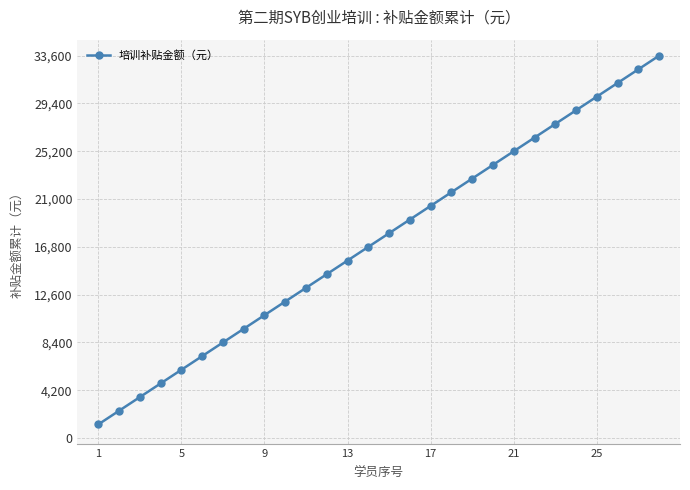

What is the average value?

17400